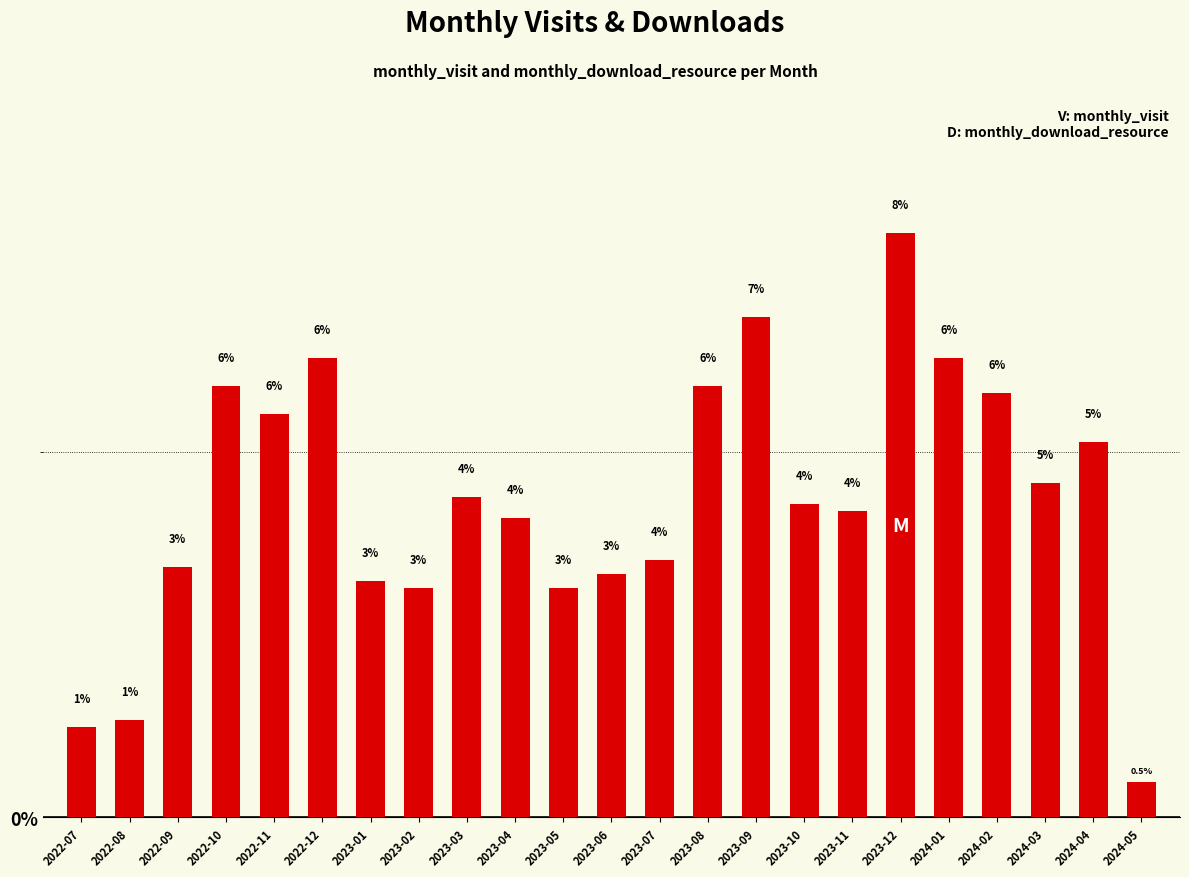

Which label corresponds to the largest value in the chart?

2023-12